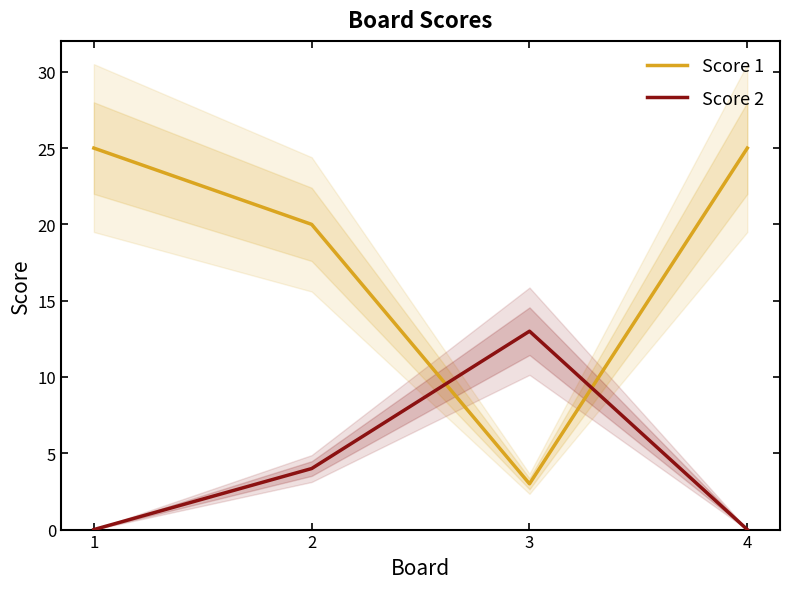

What are all the series names shown in the legend?

Score 1, Score 2